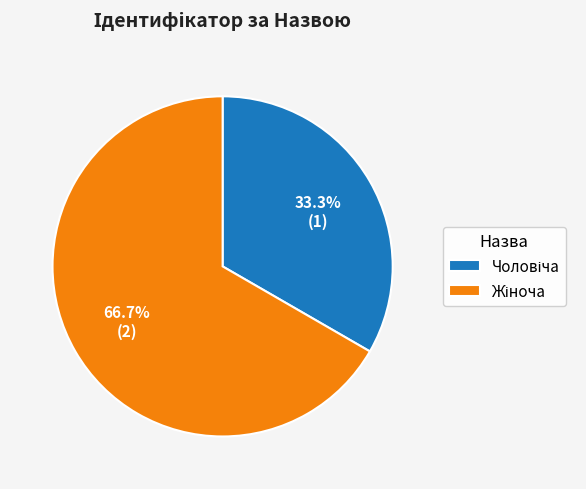

Is there any slice that represents more than half of the pie?

Yes